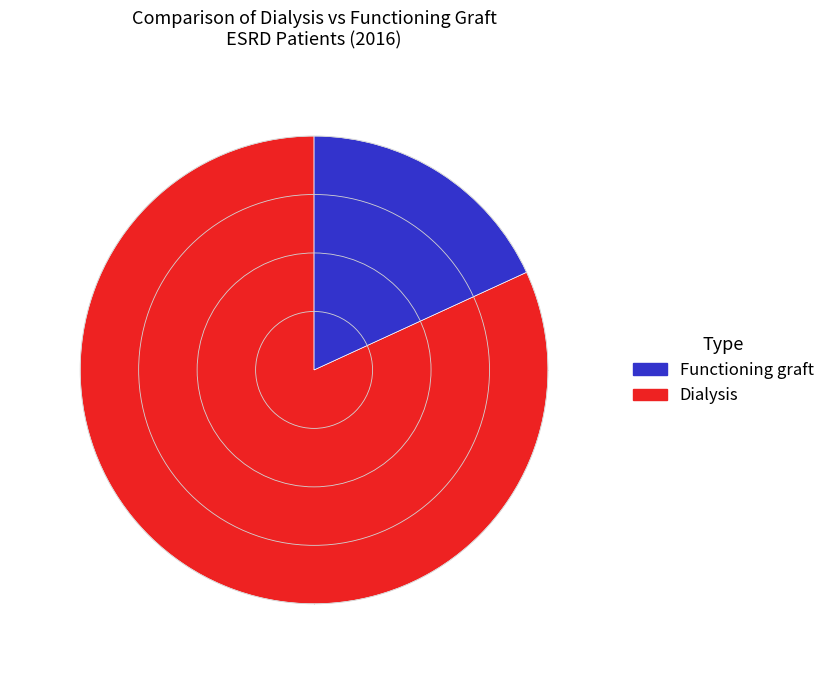

Count the number of slices in the pie.

2